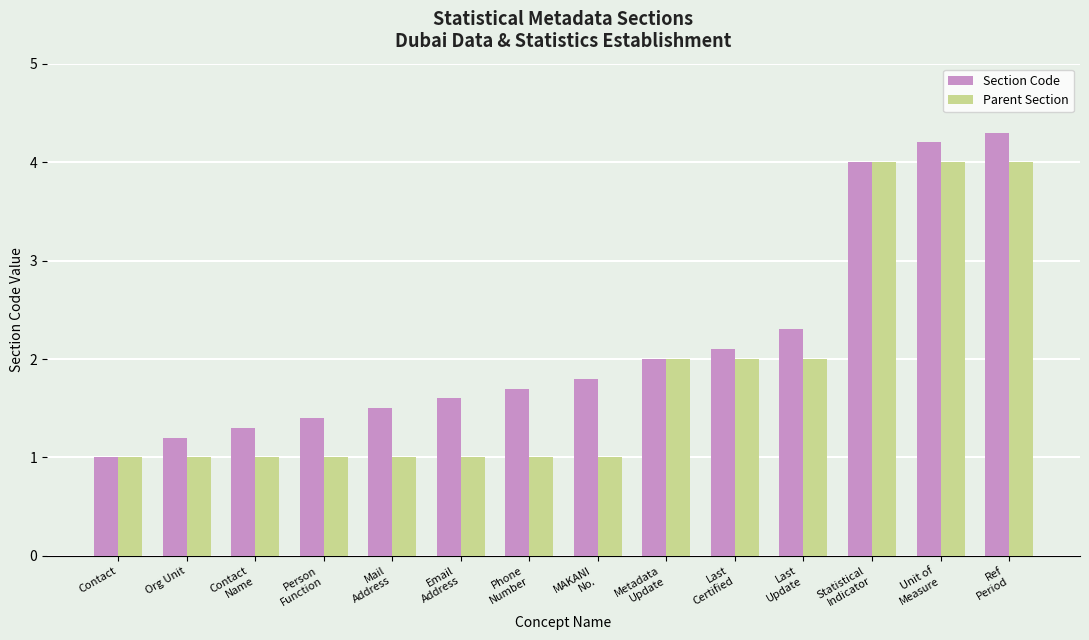

What is the label of the 13th bar from the left?

Unit of
Measure